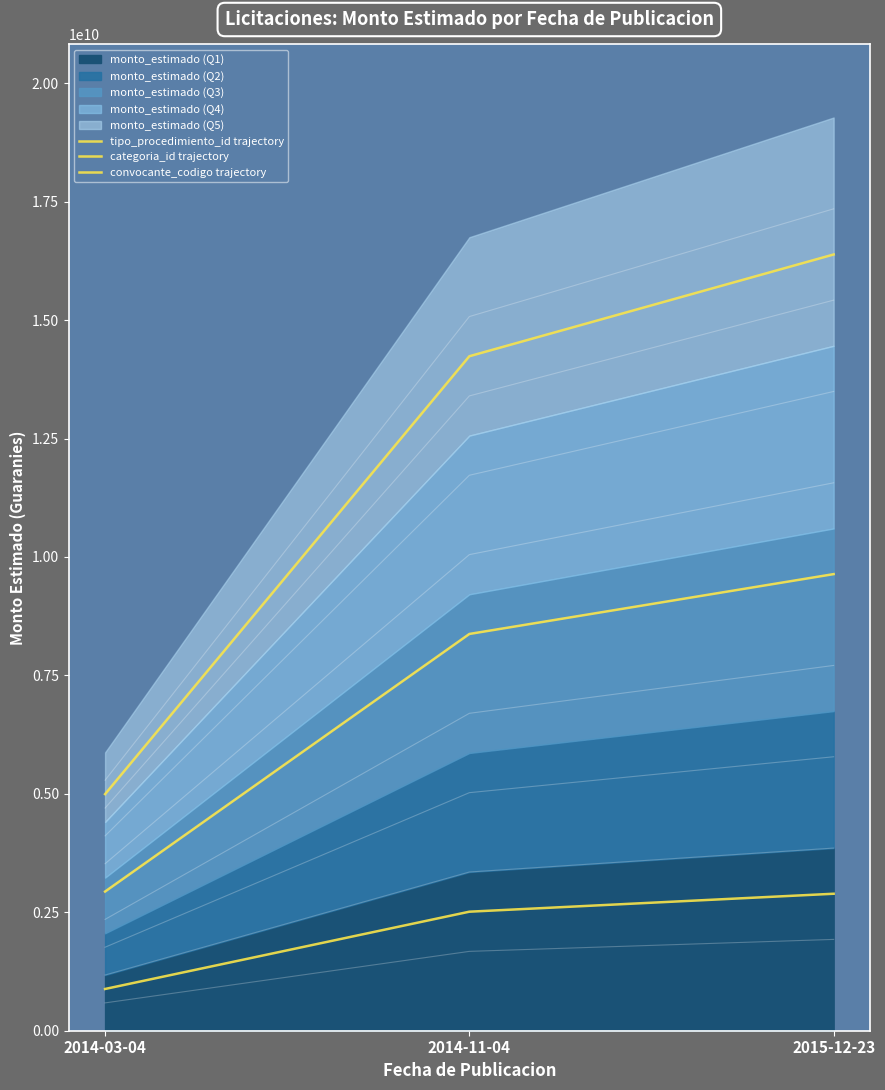

What position from the right is 2015-12-23?

1